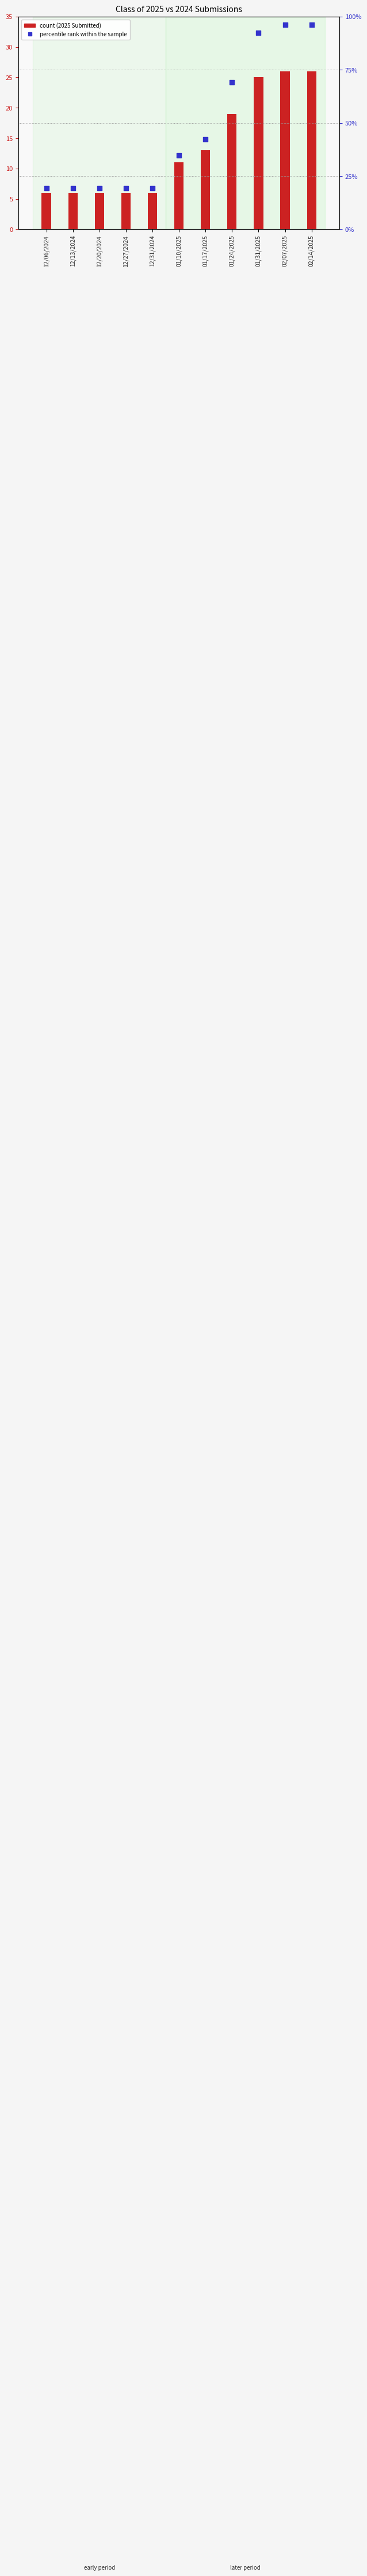

Which series contains the highest Y value?

2025 Completed